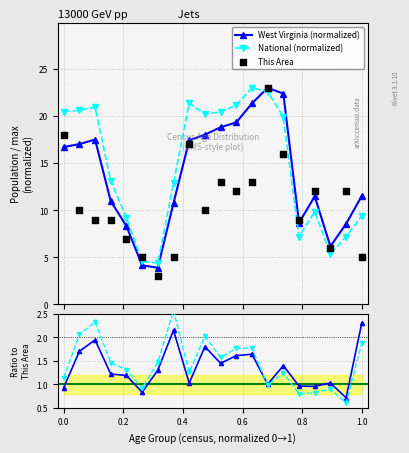

Which series ends up on top after the final intersection of National (normalized) and West Virginia (normalized)?

West Virginia (normalized)